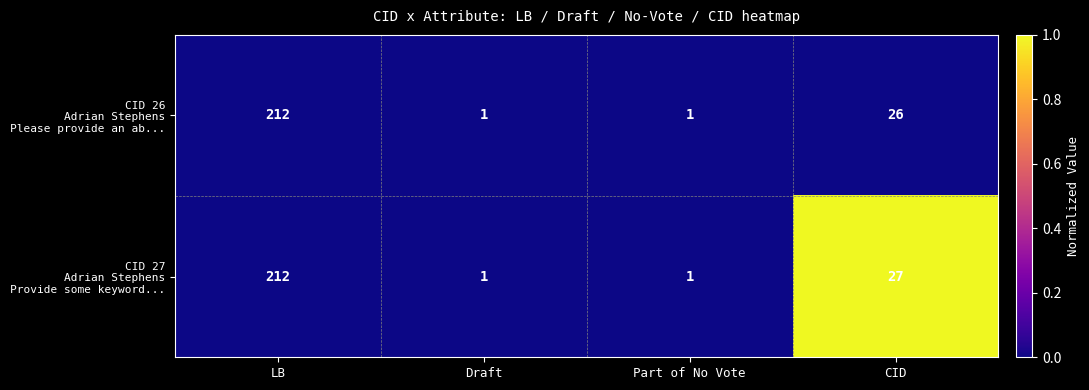

What is the total value across all series at CID?

53